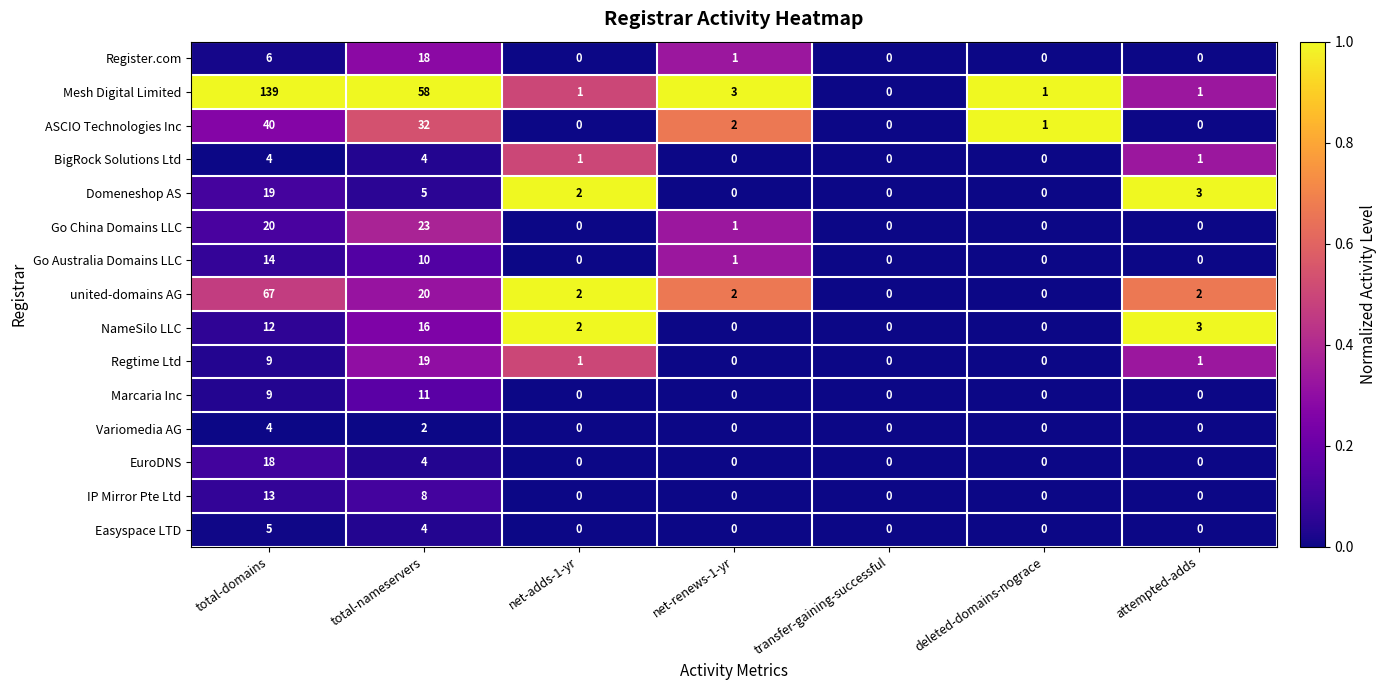

True or false: Domeneshop AS has a value of 1 at net-adds-1-yr.

False